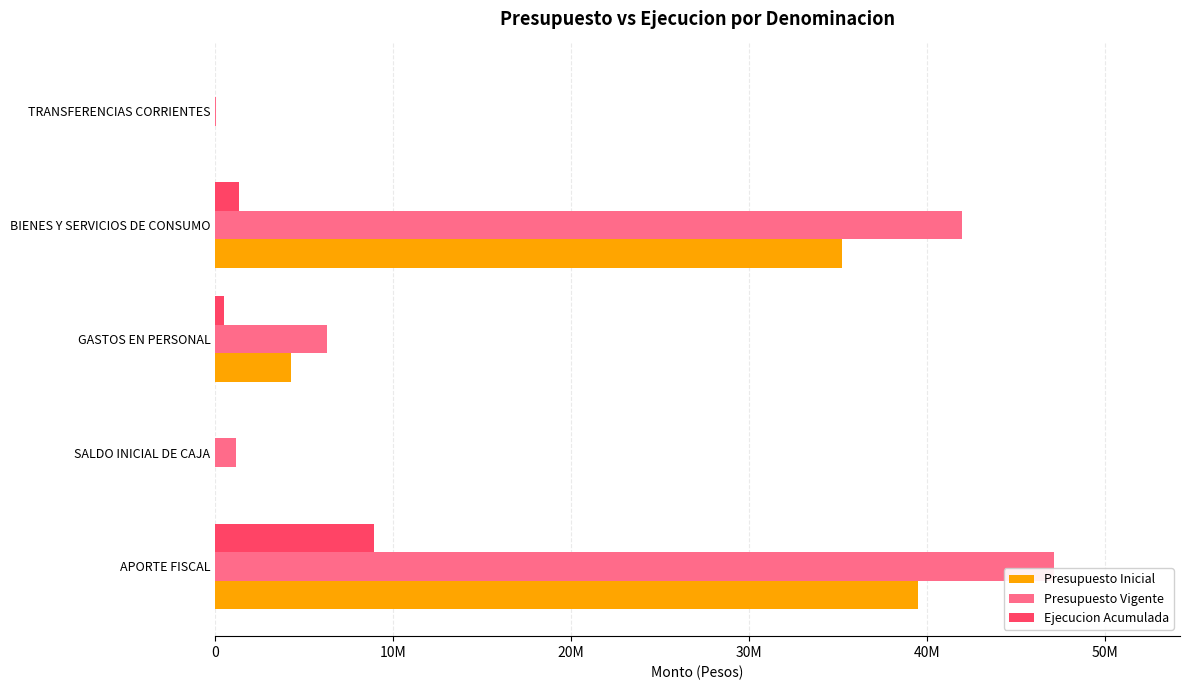

What is the average value of the Presupuesto Inicial series?

15798405